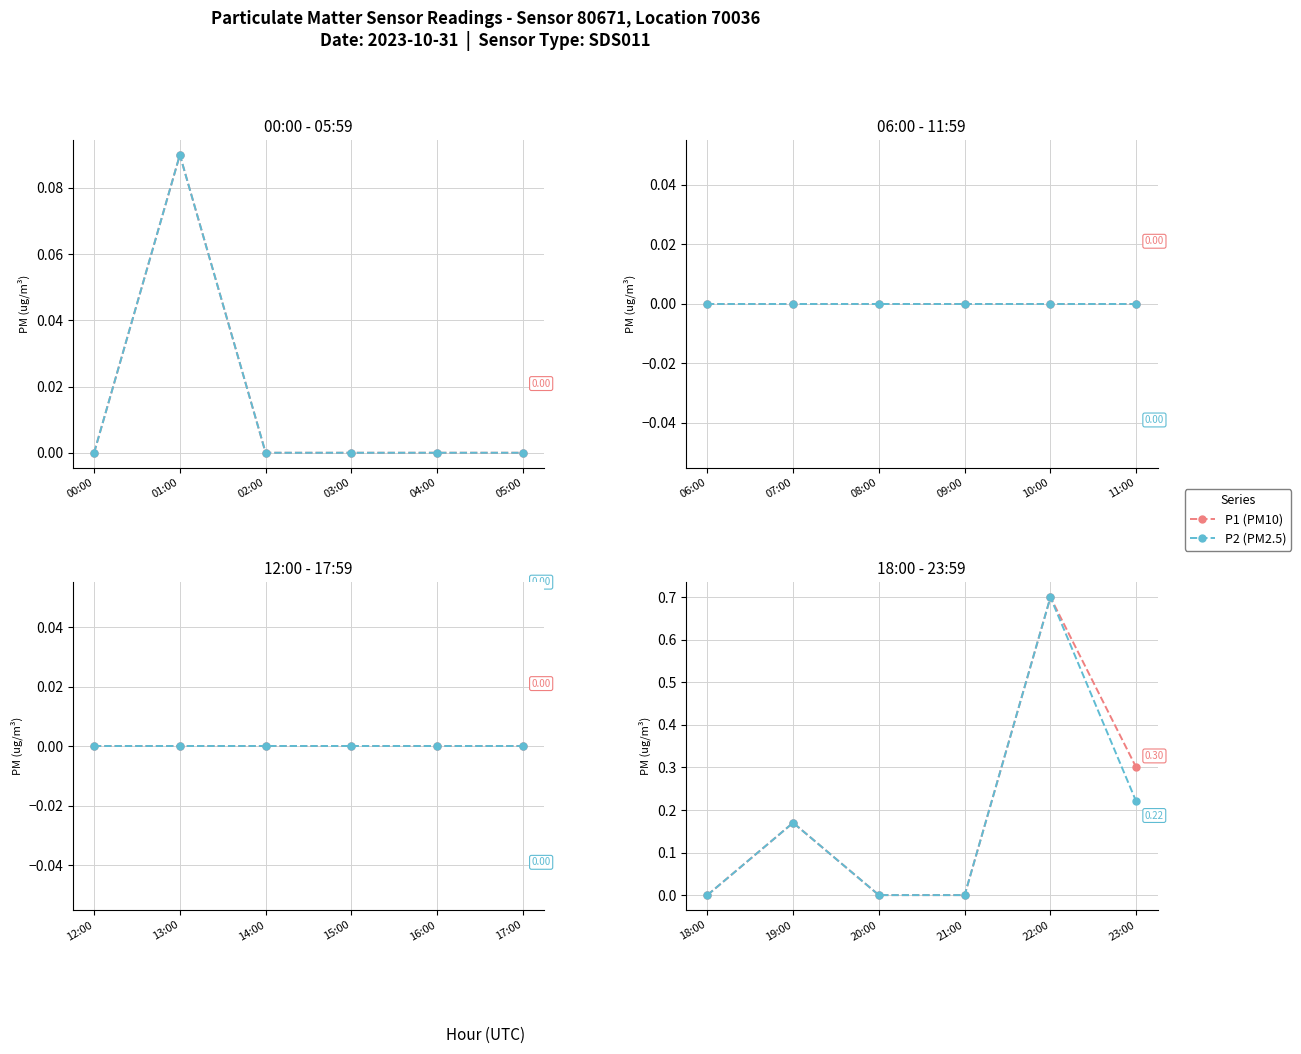

At which category does P1 (PM10) reach its first local peak?

19:00